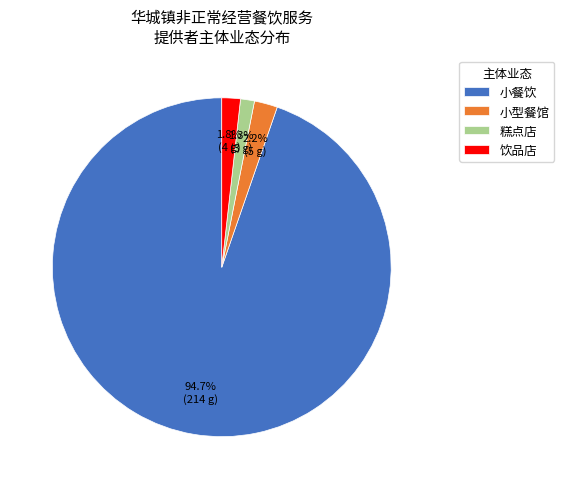

What portion of the pie excludes 糕点店?

98.7%